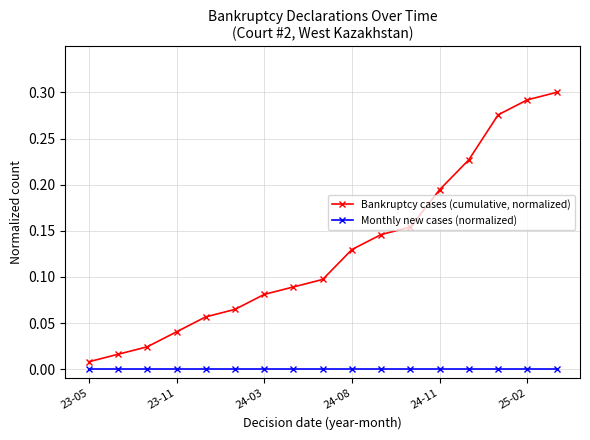

What is the sum of all Bankruptcy cases (cumulative, normalized) values?

2.2